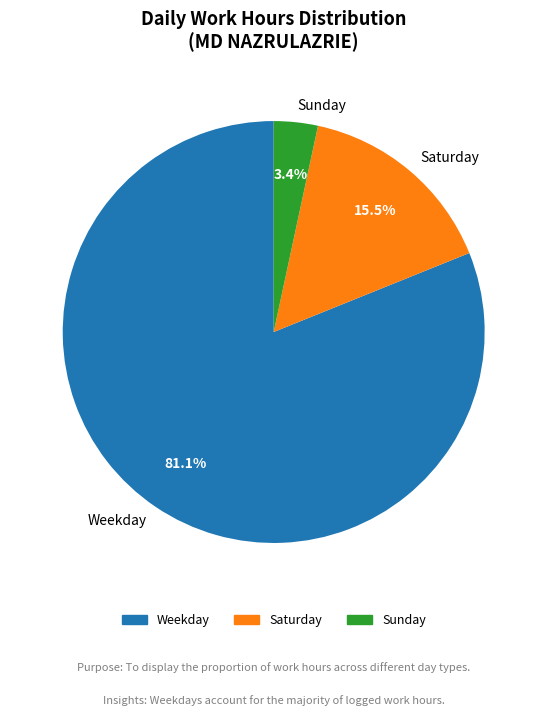

Is there any slice that represents more than half of the pie?

Yes